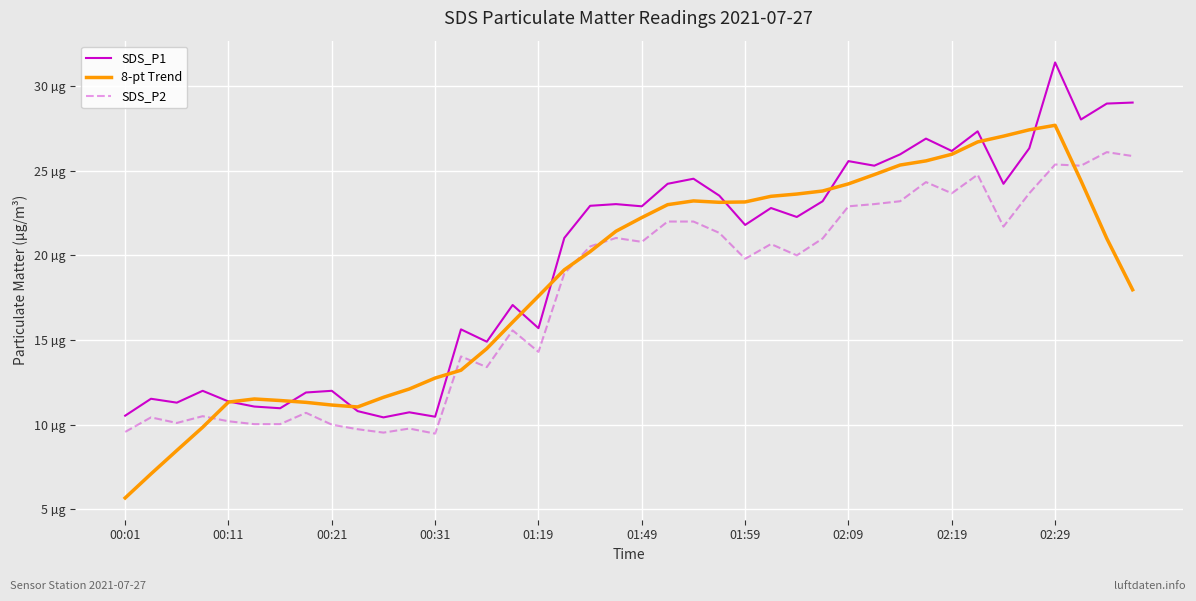

What are all the series names shown in the legend?

SDS_P1, 8-pt Trend, SDS_P2